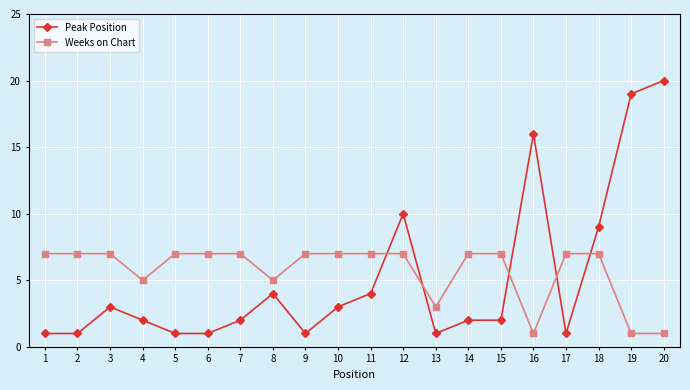

Count the number of categories in the chart.

20